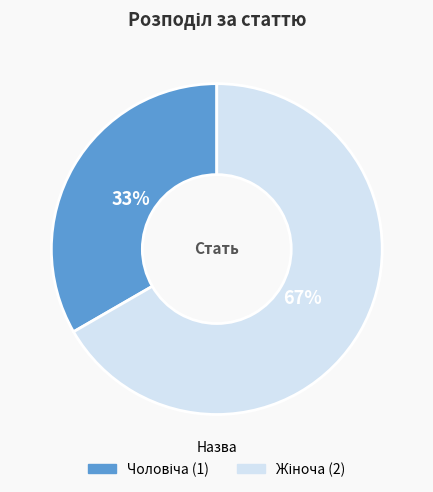

How many segments does this pie chart have?

2